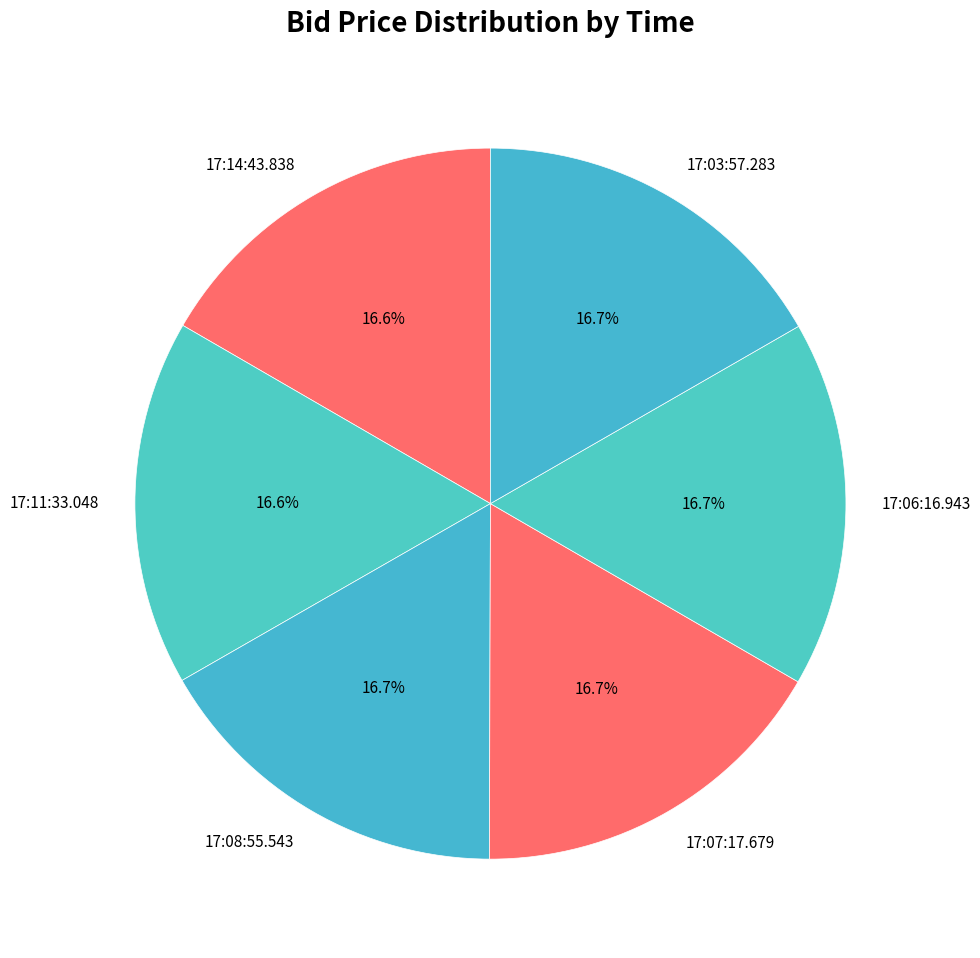

To the nearest percent, what is the combined percentage of 17:07:17.679 and 17:03:57.283?

33%